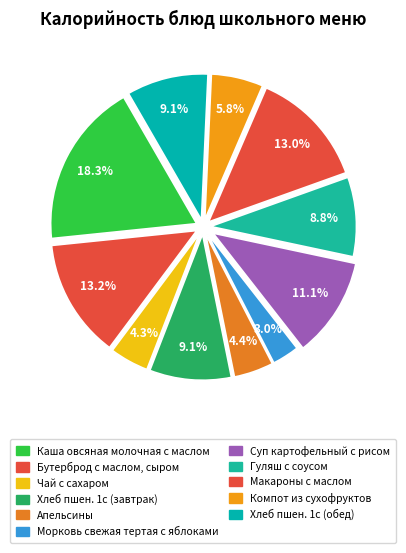

What is the change in value from Хлеб пшен. 1с (завтрак) to Компот из сухофруктов?

-42.7